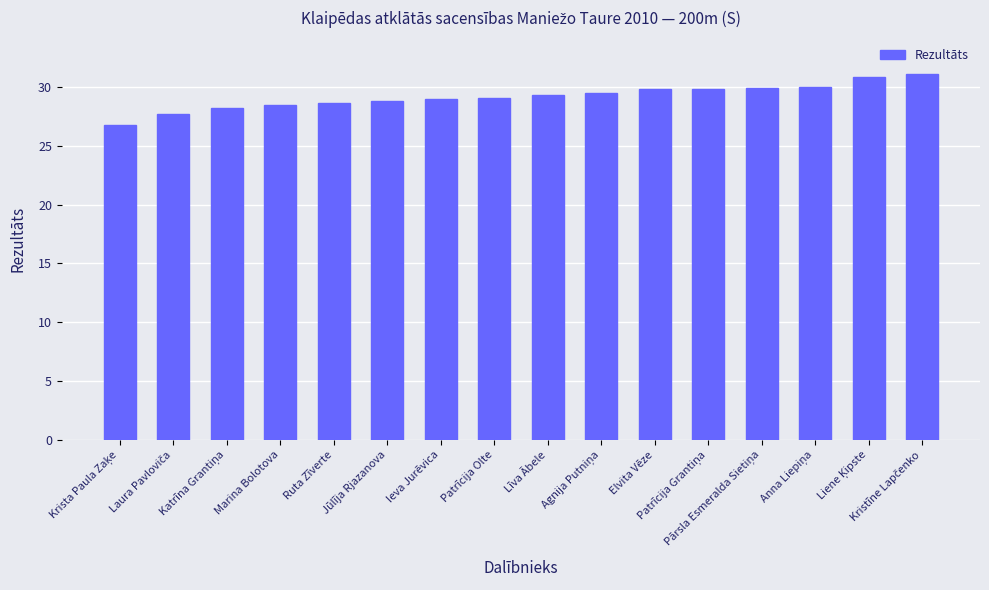

What is the difference between the second highest and minimum values?

4.1